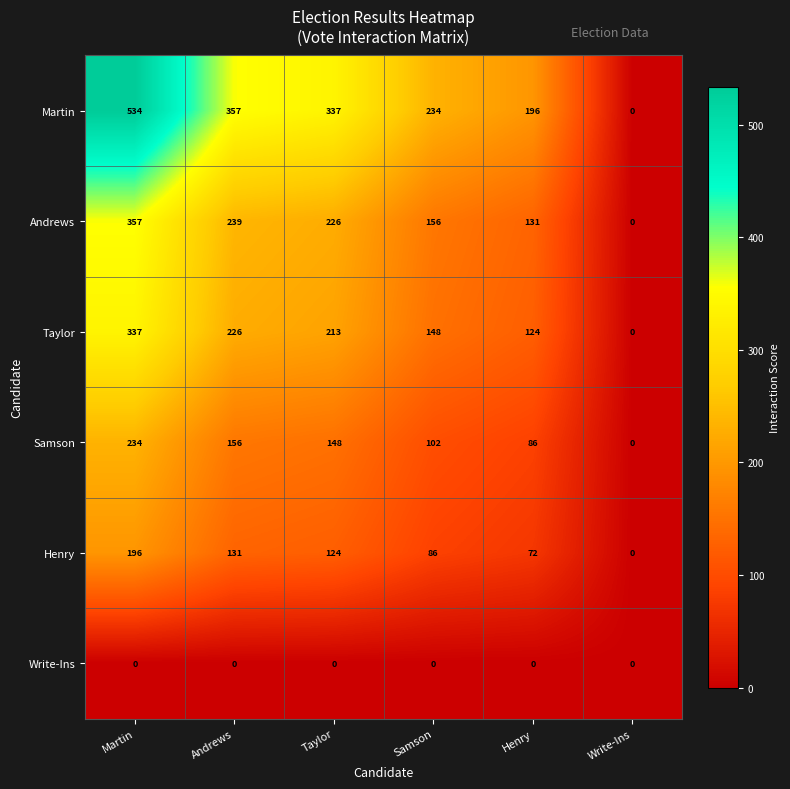

What is the difference between the Martin values at Martin and Taylor?

197